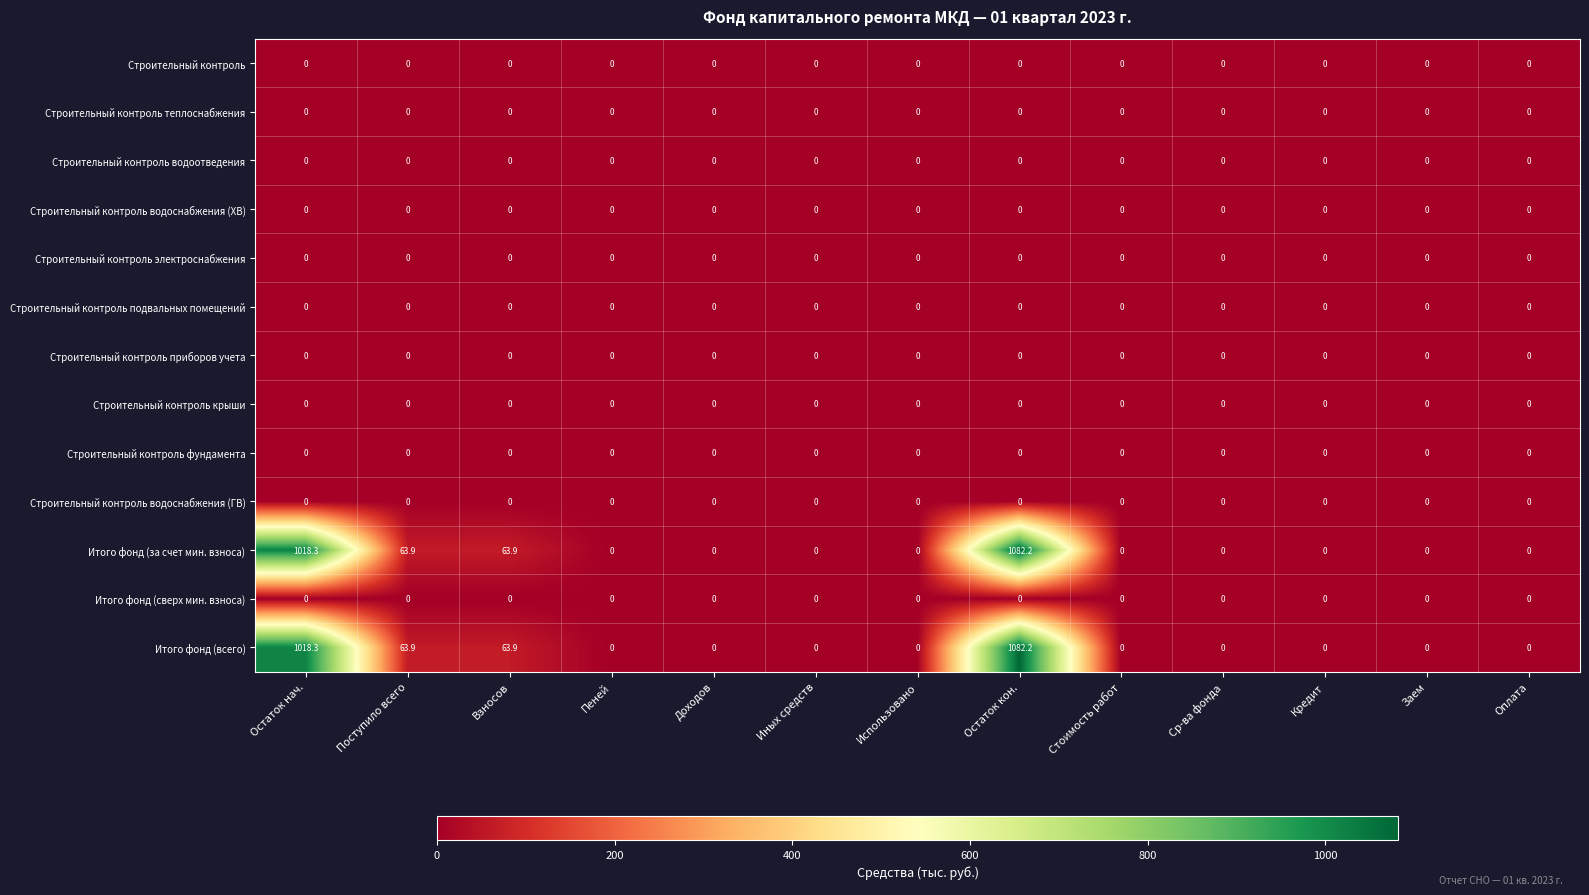

What is the difference between the second highest and minimum values in the Итого фонд (всего) series?

1018.3